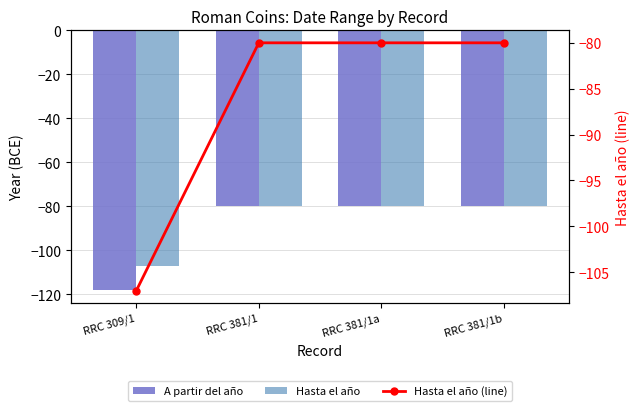

What is the difference between the maximum and minimum values in the A partir del año series?

38